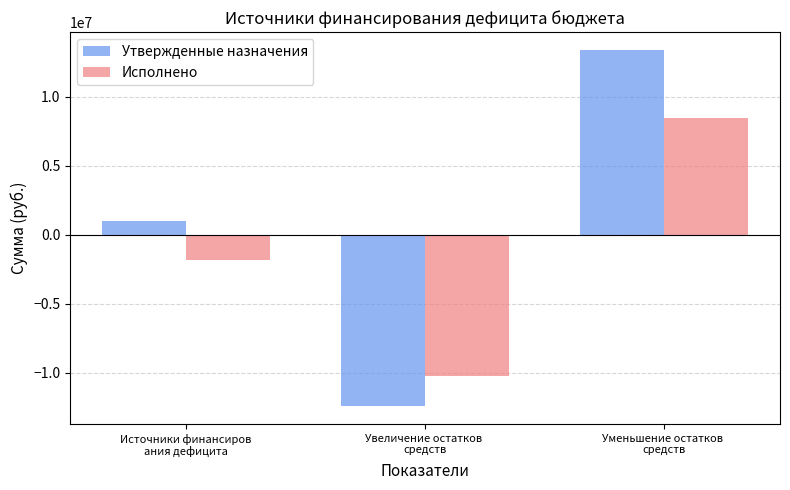

What is the spread (max minus min) of values at Источники финансиров
ания дефицита?

2785966.3